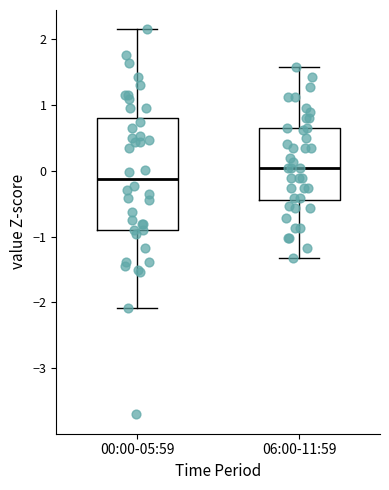

Where does the lower whisker of the box for 06:00-11:59 end on the y-axis? The values are not printed on the chart, so give them approximately, as read against the axis.

-1.3